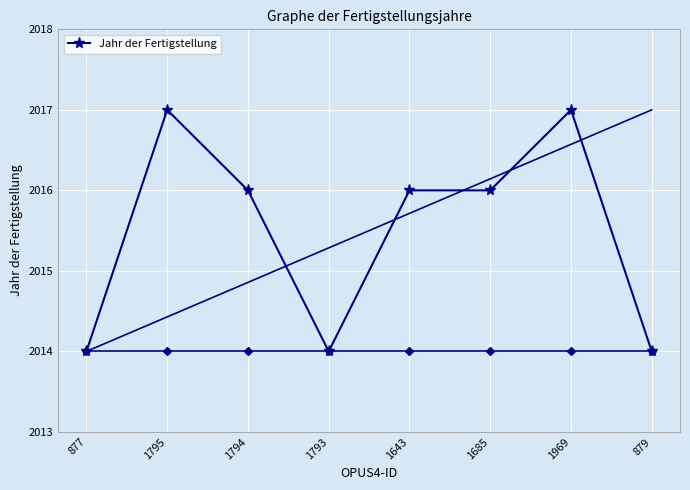

Where is the first local maximum?

1795